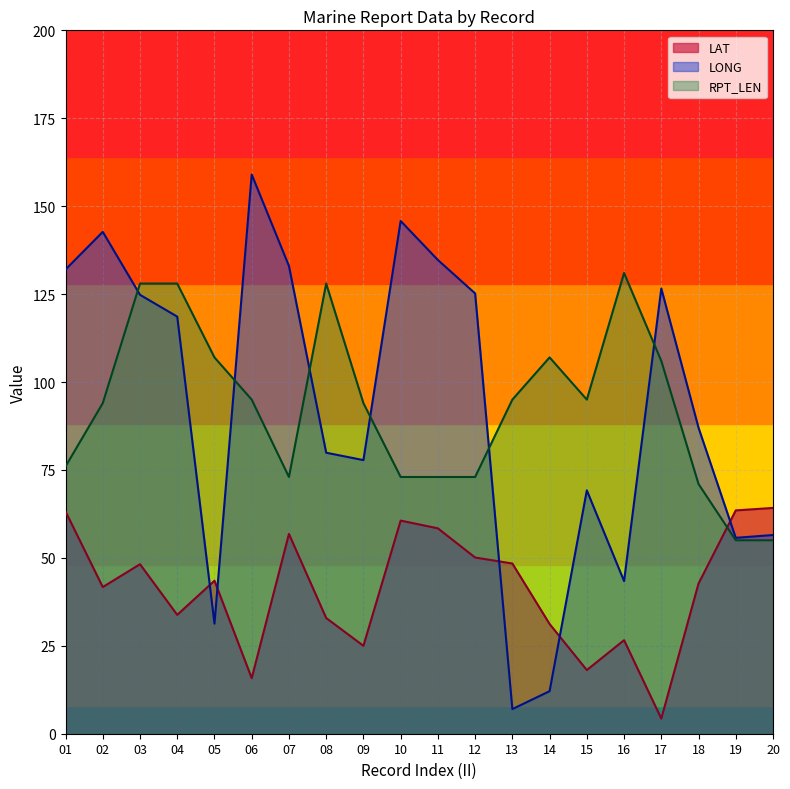

What is the difference between the maximum and second lowest values in the LONG series?

146.9